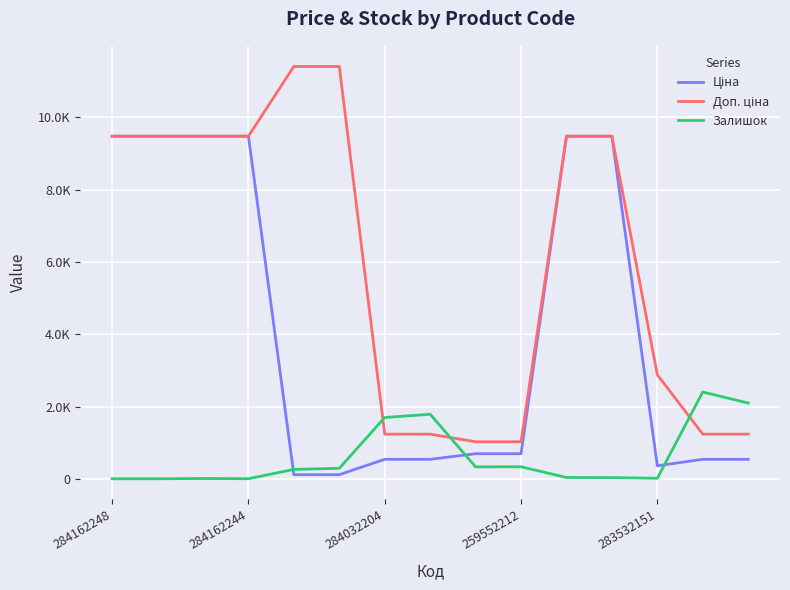

Is this an area chart (filled region under the line)?

No